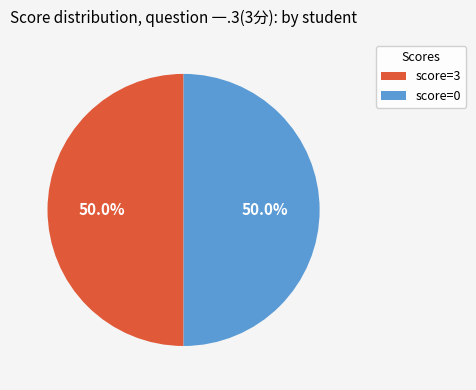

What percentage do score=0 and score=3 together represent?

100.0%